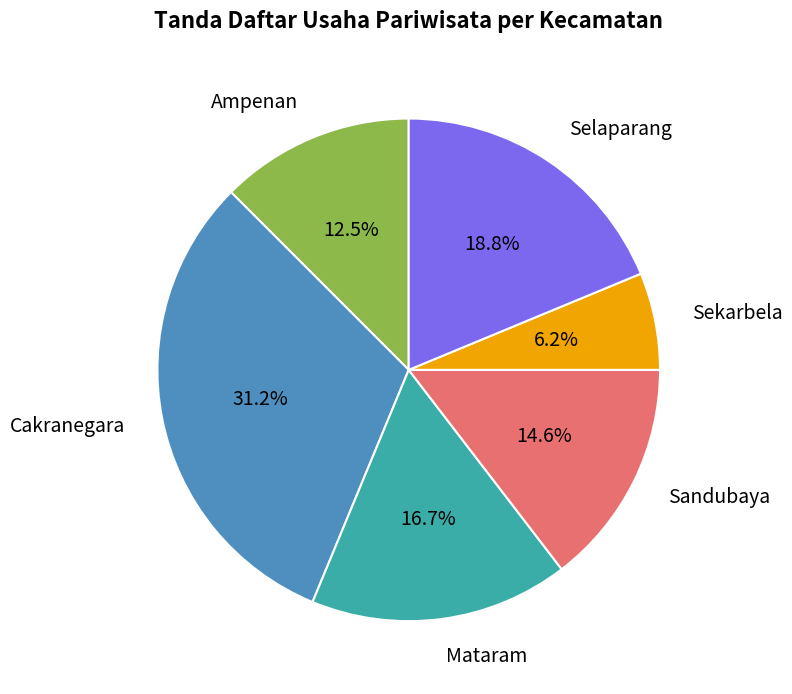

Is there any slice that represents more than half of the pie?

No